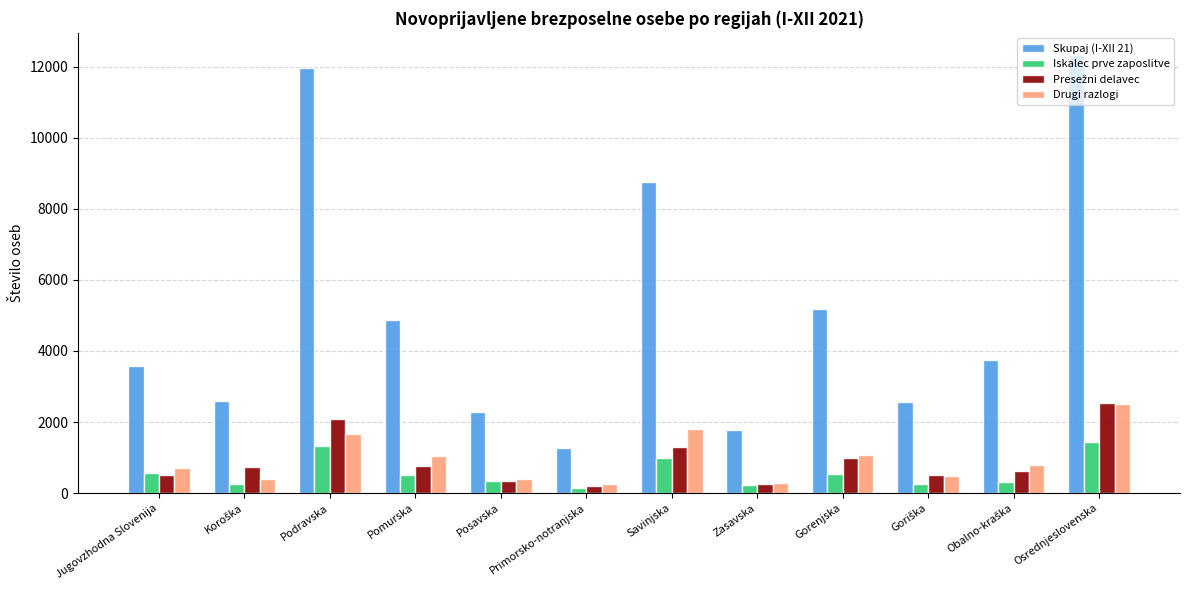

How many series are shown in this chart?

4